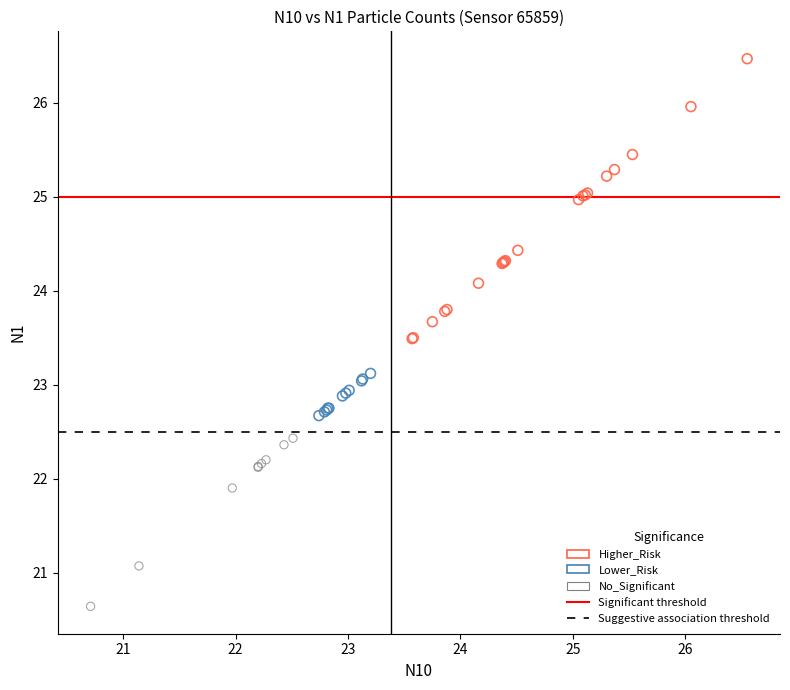

Which series reaches the minimum Y coordinate?

No_Significant